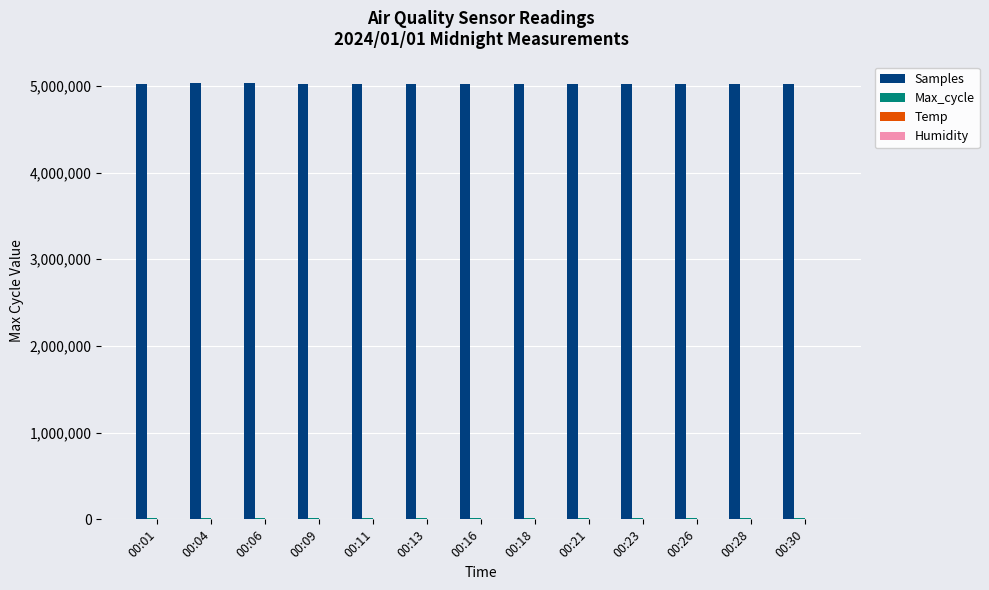

Which series has the largest total across all categories?

Samples